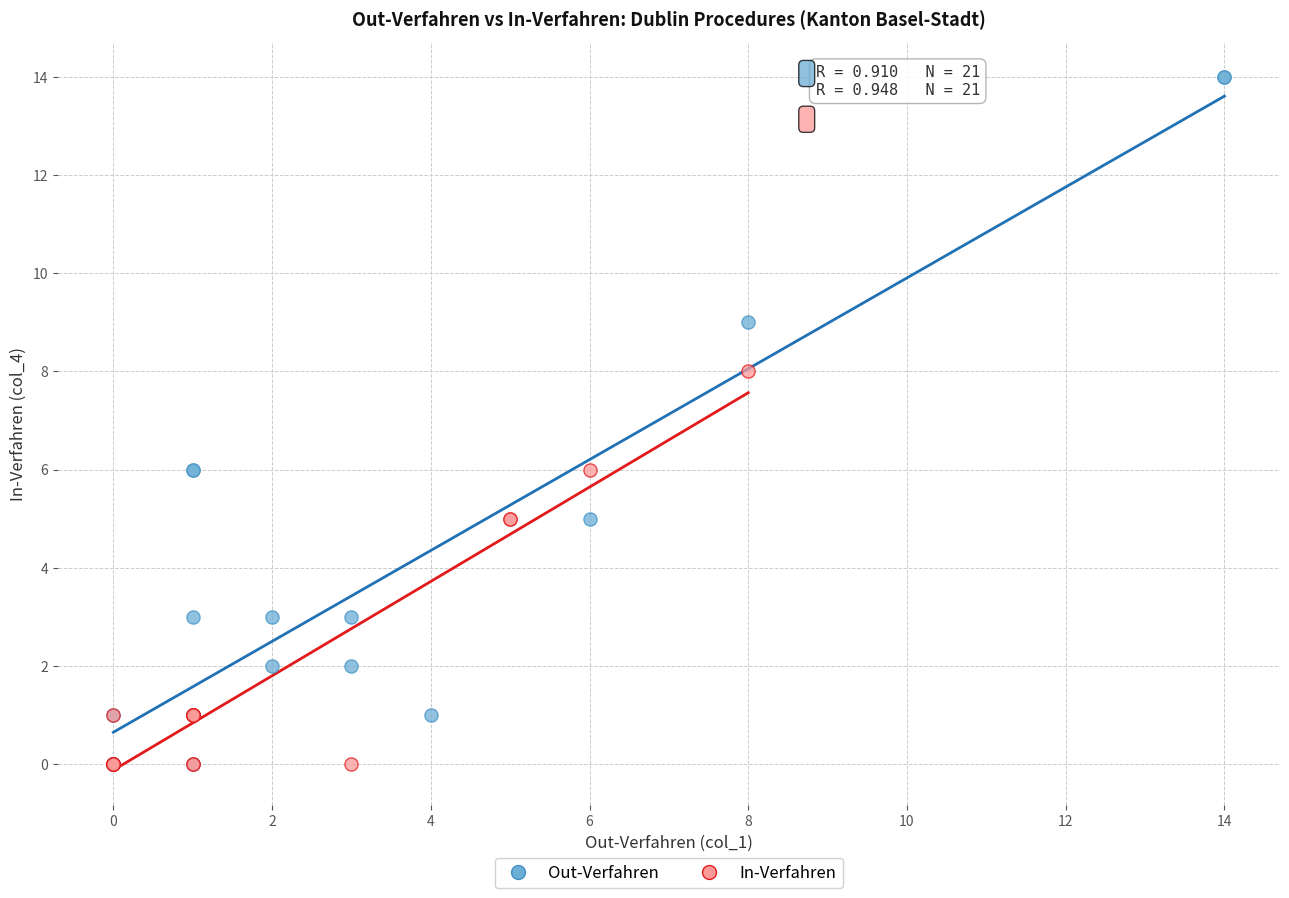

What are all the series names shown in the legend?

Out-Verfahren, In-Verfahren